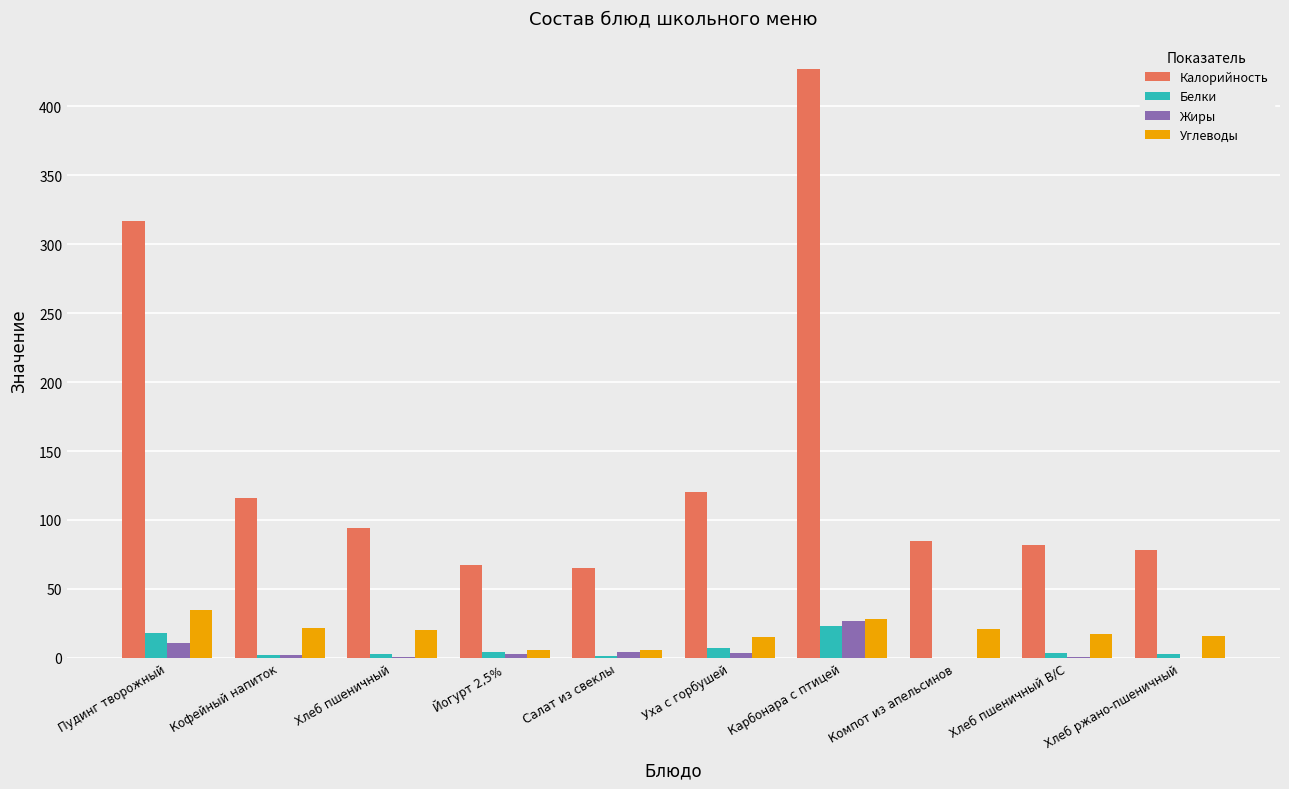

What are all the series names shown in the legend?

Калорийность, Белки, Жиры, Углеводы